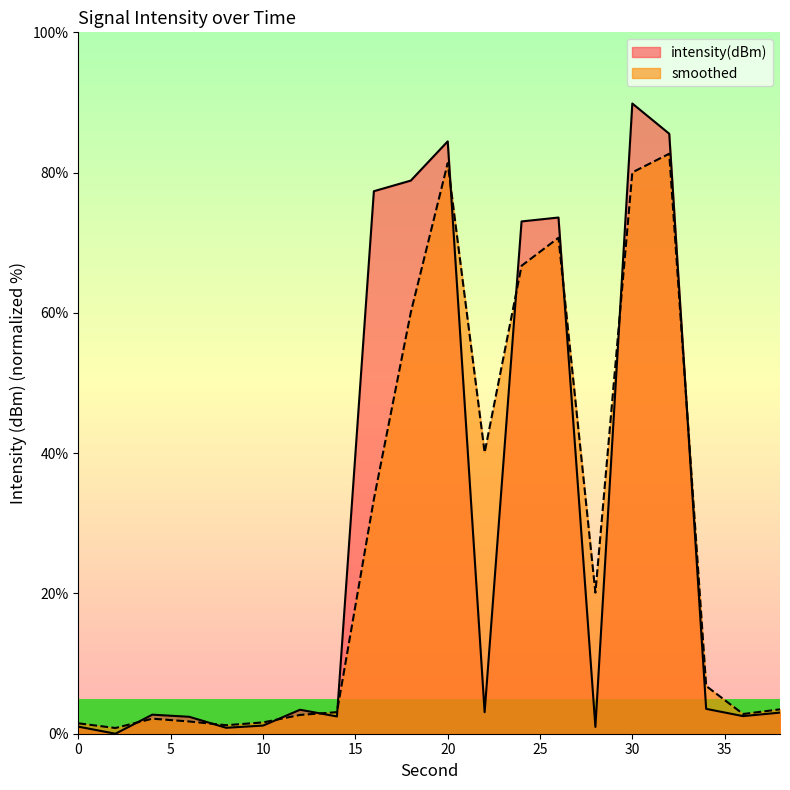

The value of smoothed at 38 is 0.8. True or false?

False